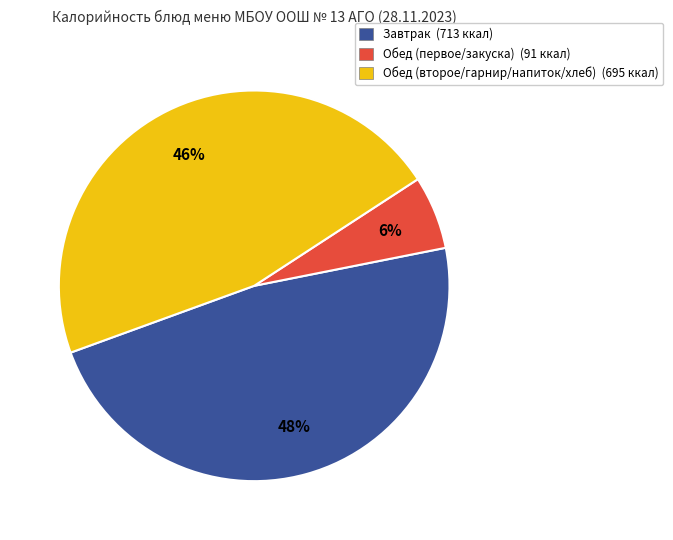

How many segments does this pie chart have?

3